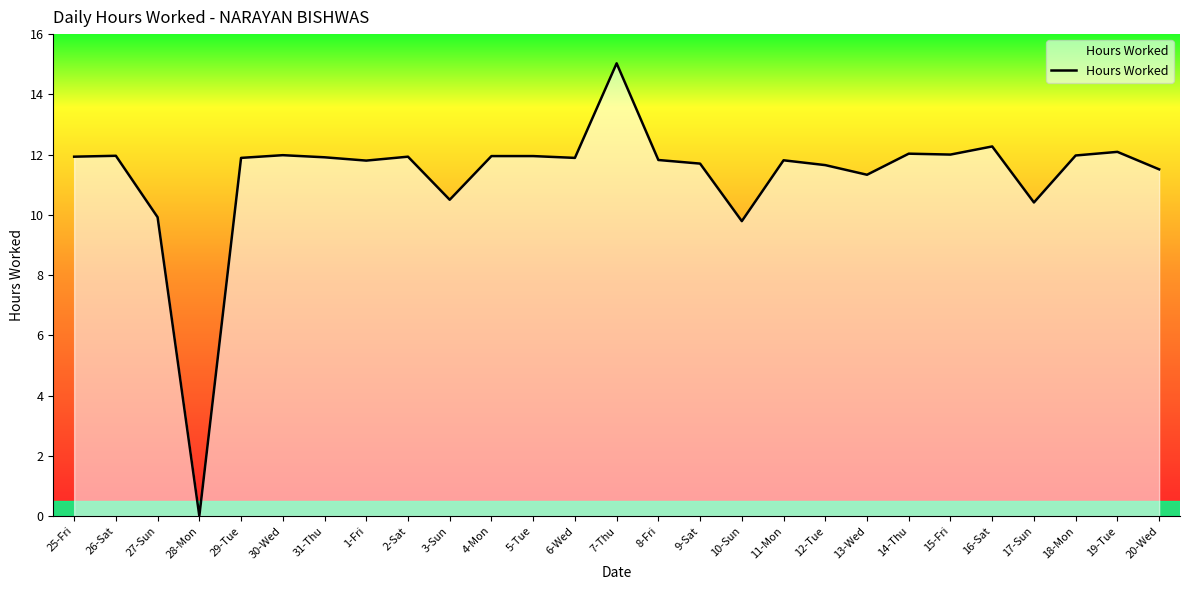

What position from the right is 6-Wed?

15